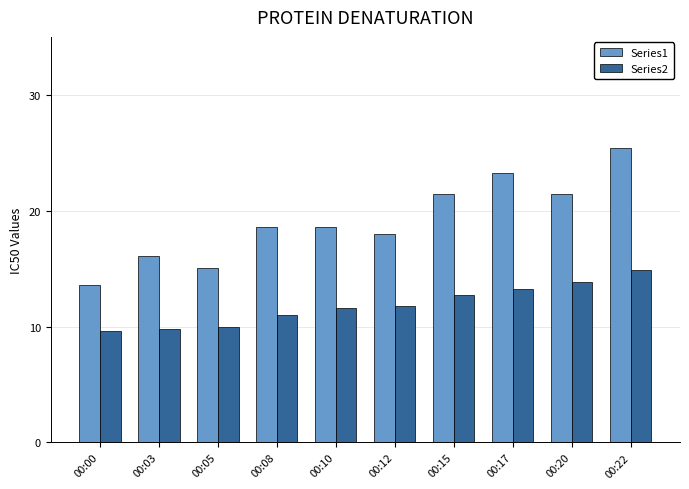

What is the difference between the maximum and minimum values in the Series2 series?

5.3